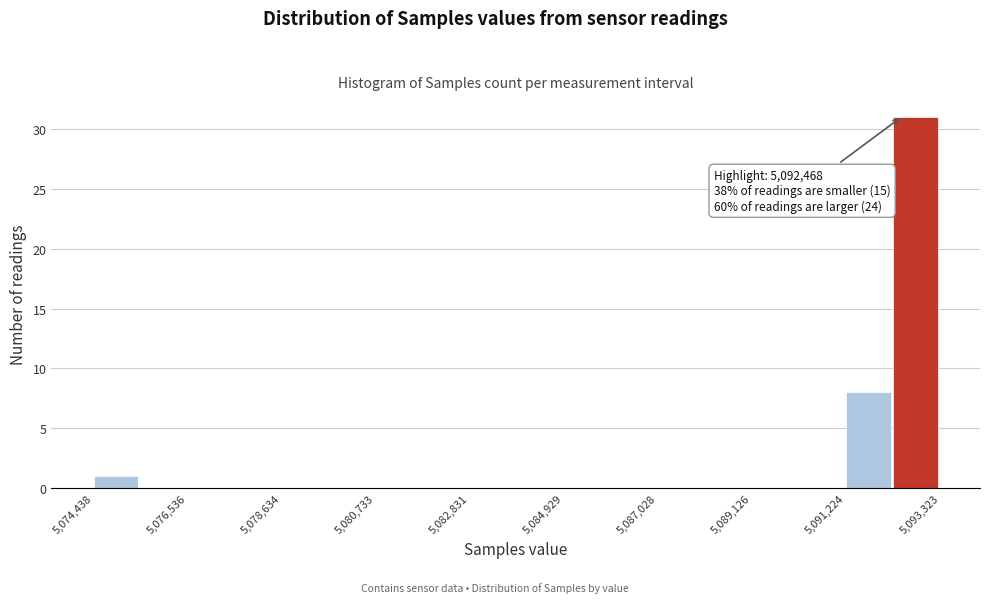

Around what value on the x-axis is the tallest bar? Give the approximate position of its centre, as read against the axis.

5093000